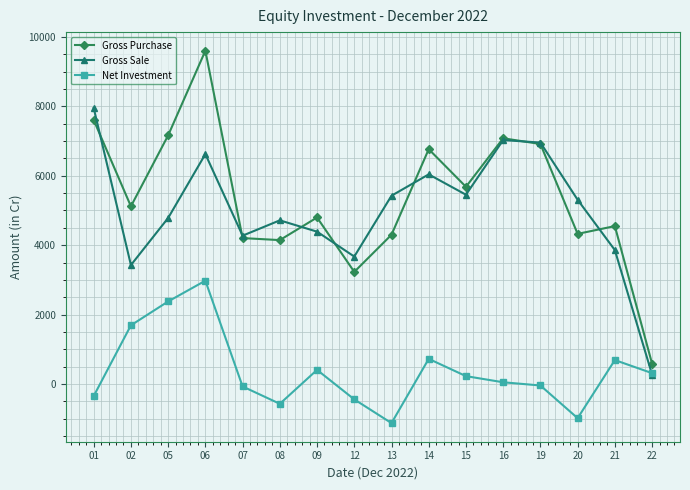

What is the difference between the second highest and minimum values in the Gross Purchase series?

7020.1